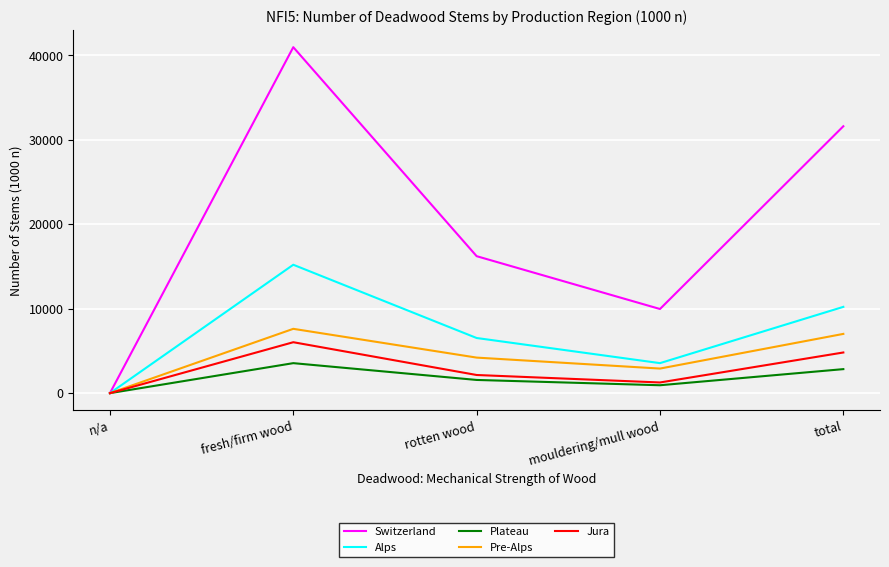

Where is Jura nearest to the value 3015?

rotten wood